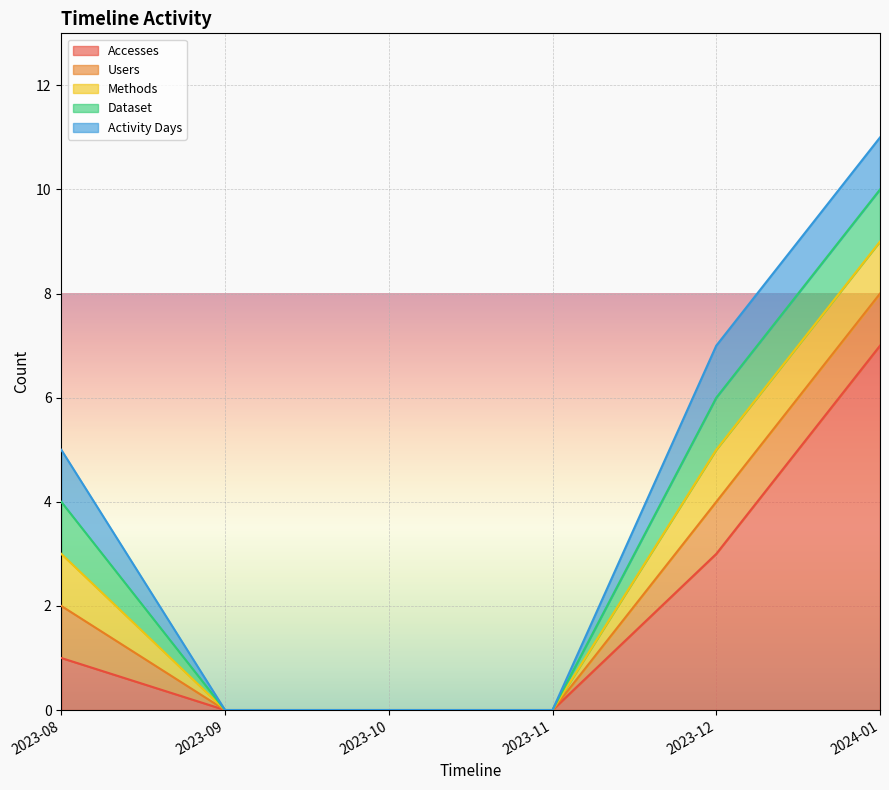

Which category has the highest value in the Dataset series?

2023-08